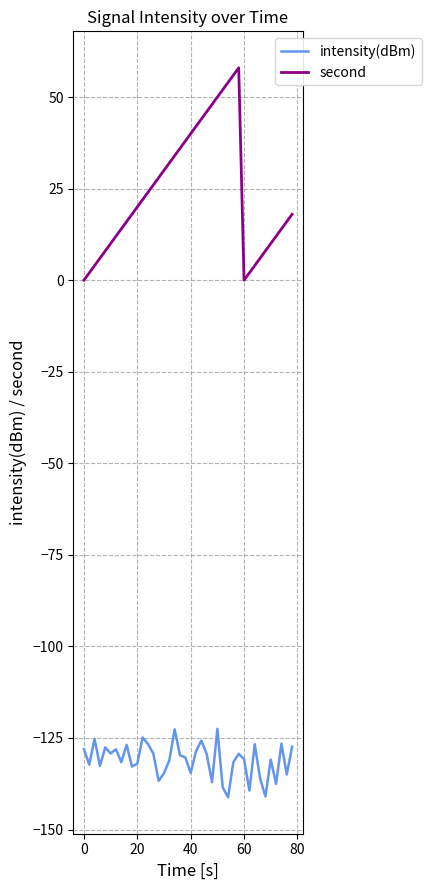

Which series has the widest spread of values?

second